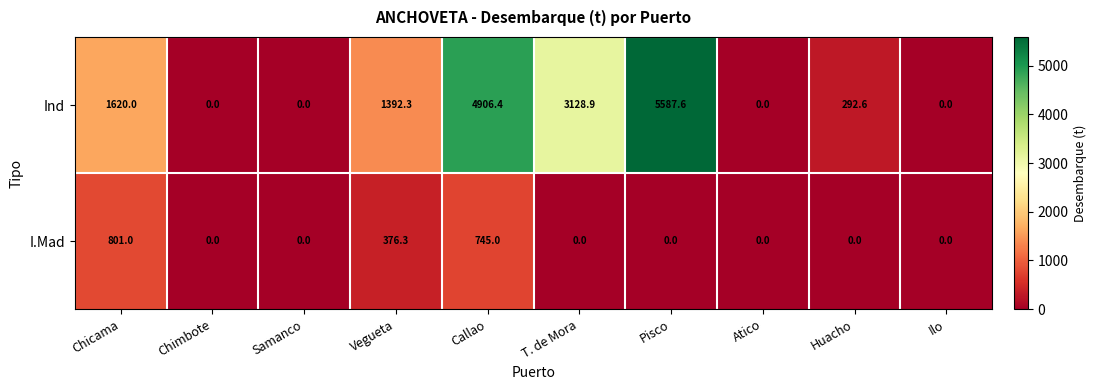

Is it true that I.Mad equals 256.2 at Chimbote?

False